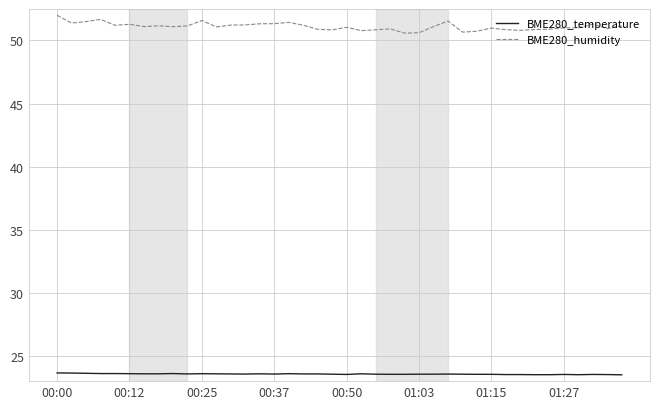

Rank the series by their average value, from lowest to highest.

BME280_temperature, BME280_humidity